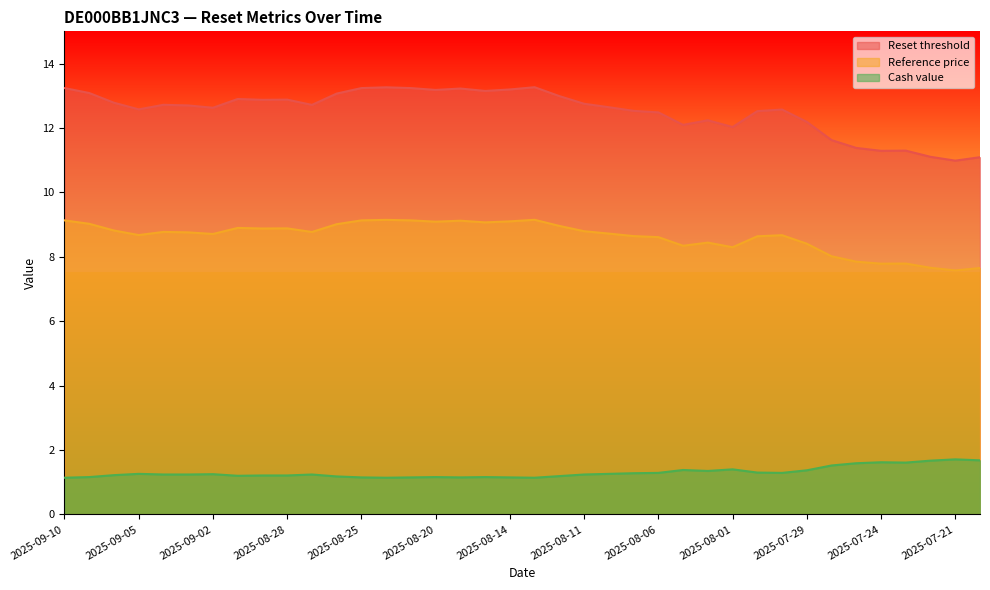

The value of Reset threshold at 2025-08-08 is 17.1. True or false?

False